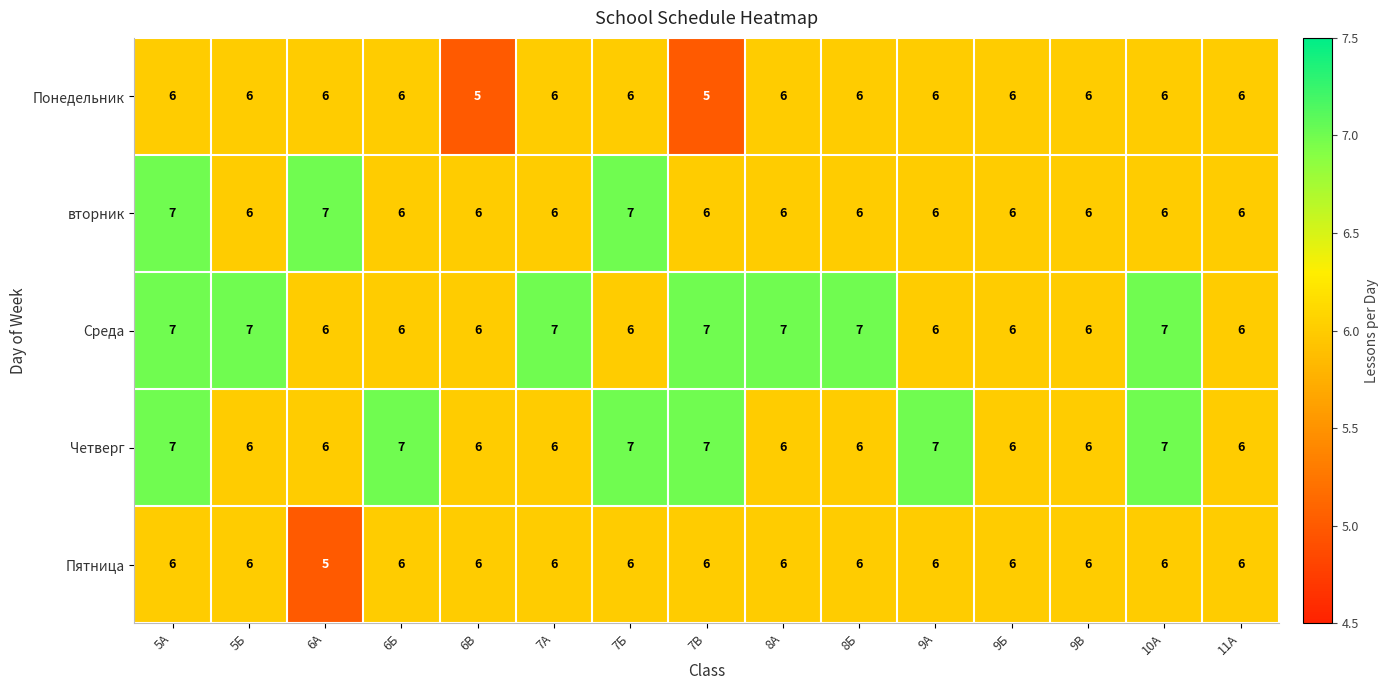

True or false: Пятница has a value of 6 at 9В.

True